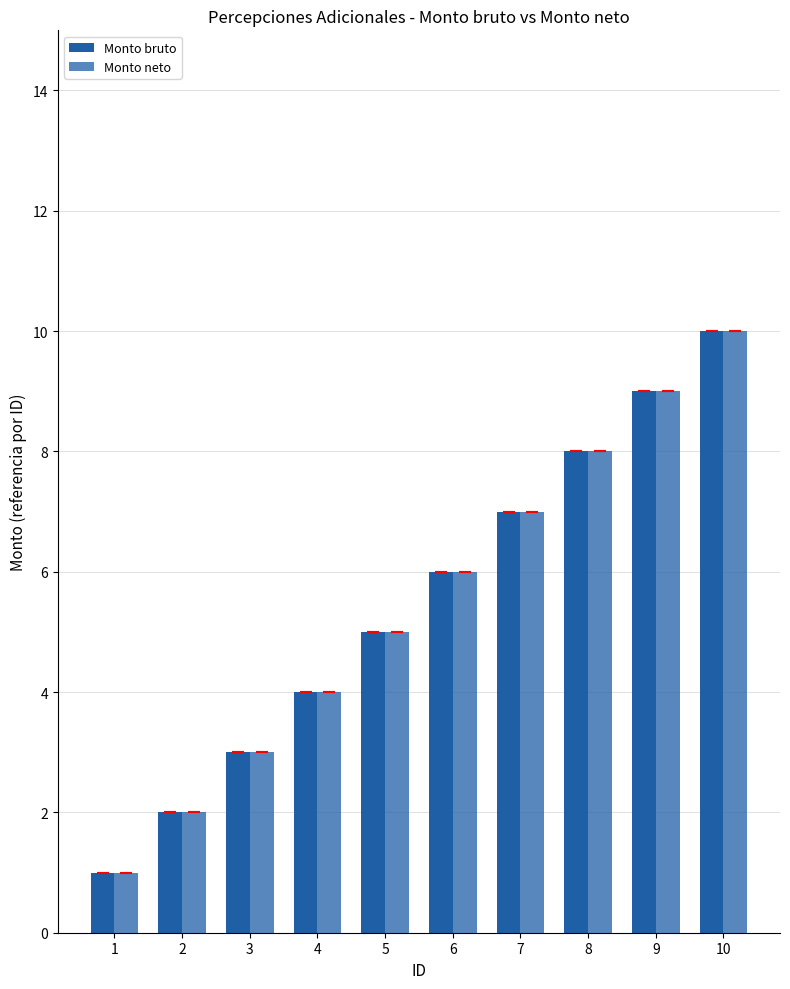

Where does the Monto bruto series first go above 6?

7